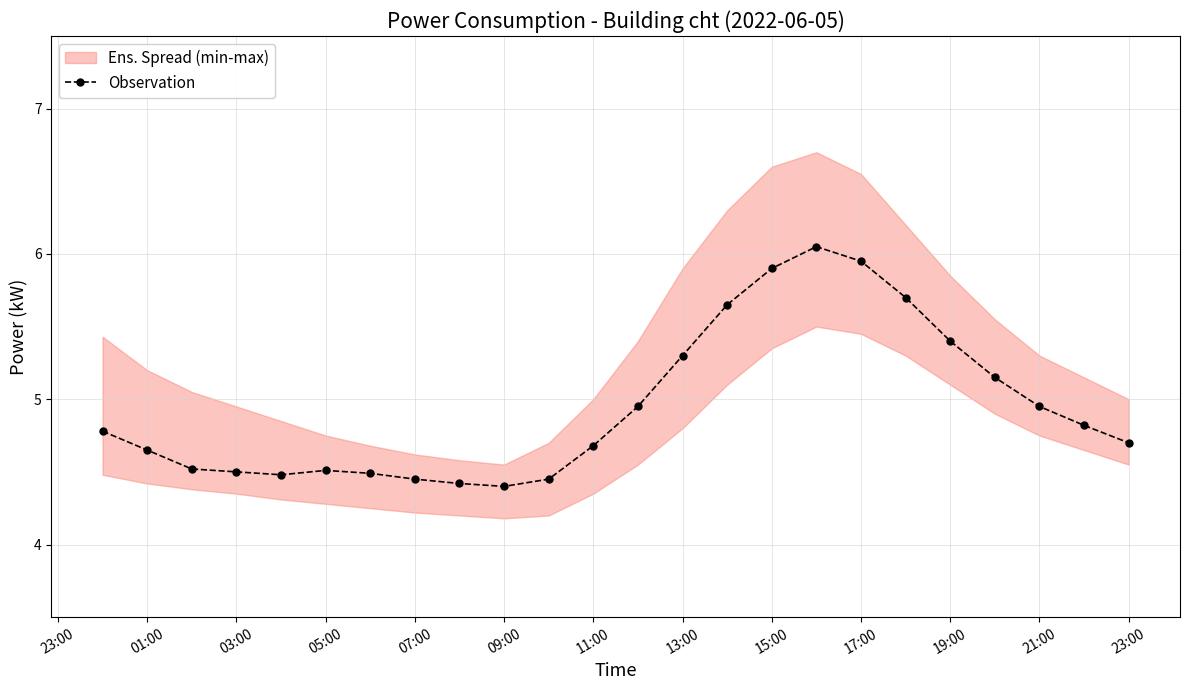

Reading left to right, extract all data points from this chart.

4.8	4.7	4.5	4.5	4.5	4.5	4.5	4.5	4.4	4.4	4.5	4.7	5.0	5.3	5.7	5.9	6.0	6.0	5.7	5.4	5.2	5.0	4.8	4.7